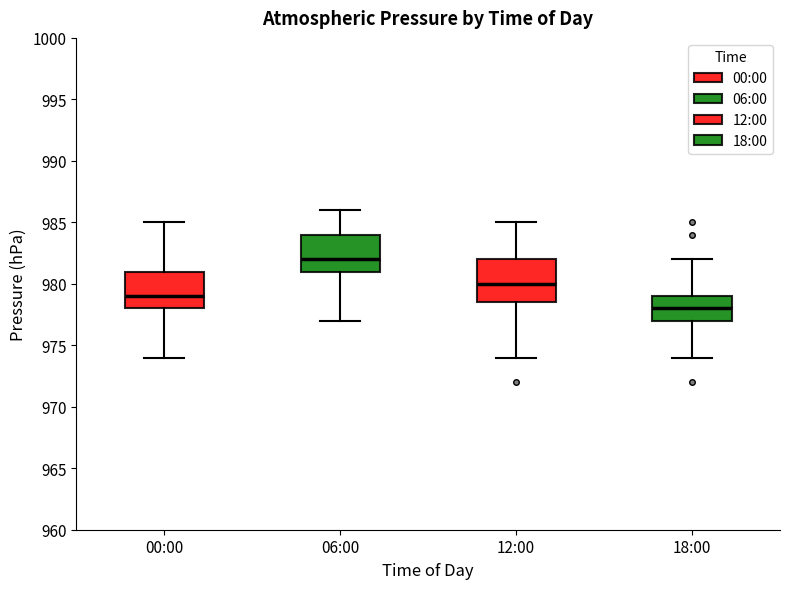

Reading left to right, transcribe this box plot: for each box, give where its median line is, the range the box spans, and where its two whiskers end, as read against the y-axis. The values are not printed on the chart, so give them approximately, as read against the axis.

00:00: median 979.0, box 978.0 to 981.0, whiskers 974.0 to 985.0
06:00: median 982.0, box 981.0 to 984.0, whiskers 977.0 to 986.0
12:00: median 980.0, box 978.5 to 982.0, whiskers 974.0 to 985.0
18:00: median 978.0, box 977.0 to 979.0, whiskers 974.0 to 982.0